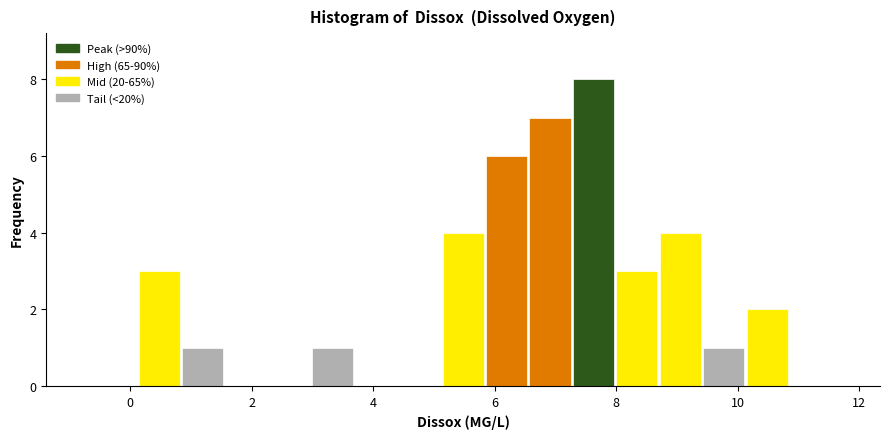

Read against the x-axis, roughly where is the centre of the tallest bar?

7.6